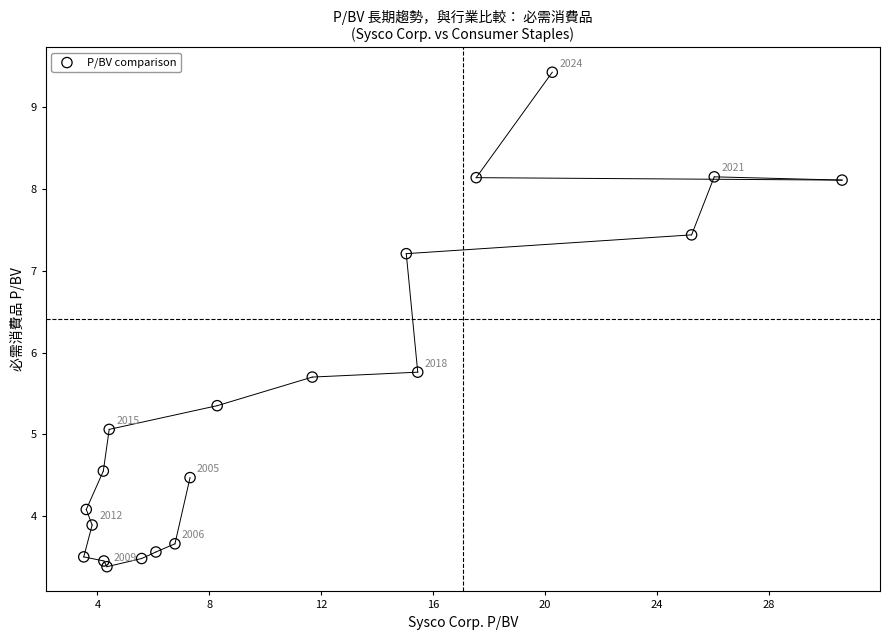

What is the range of X values (max minus min)?

27.1